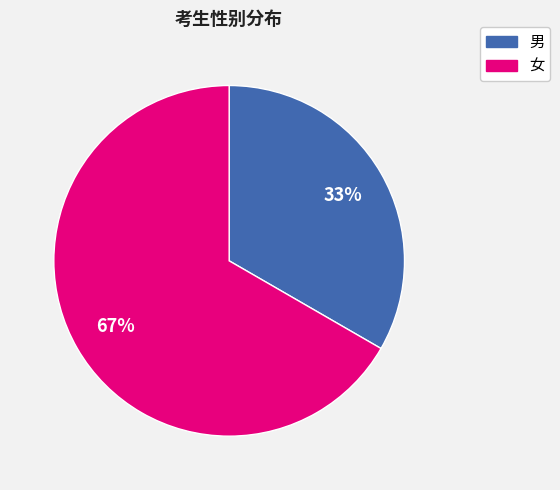

Is it true that 女 is 67% of the pie?

True